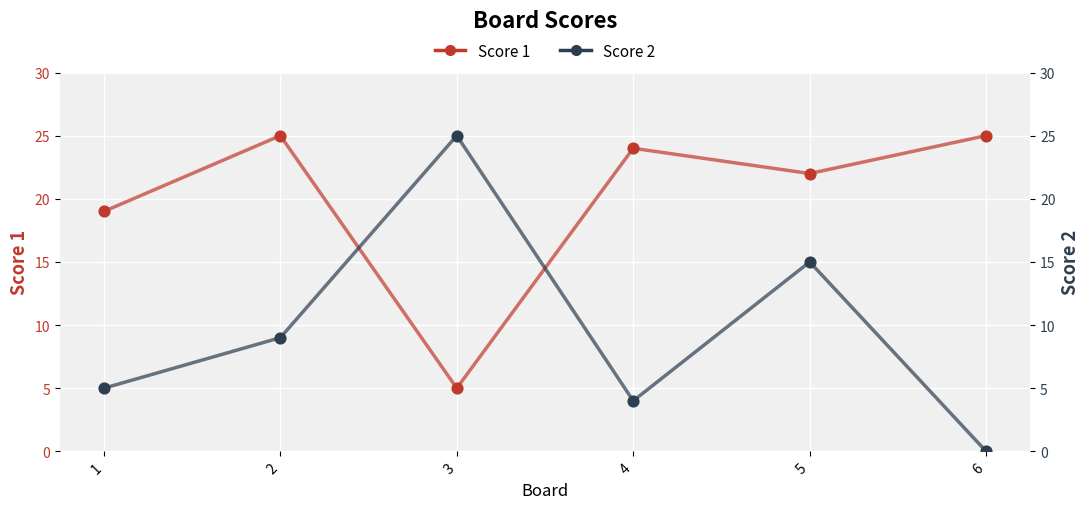

What are all the series names shown in the legend?

Score 1, Score 2